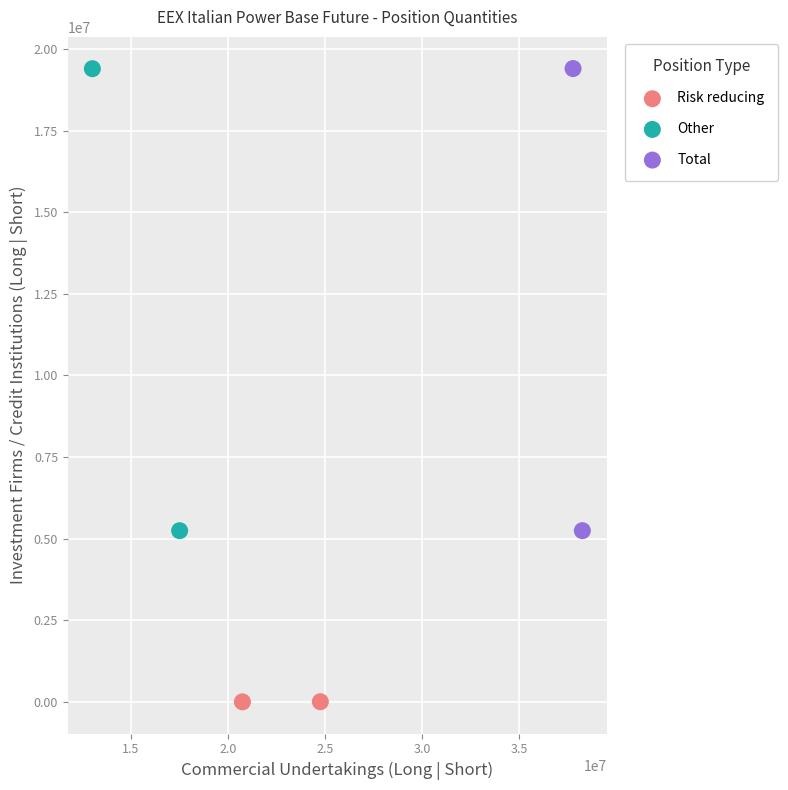

What are all the series names shown in the legend?

Risk reducing, Other, Total